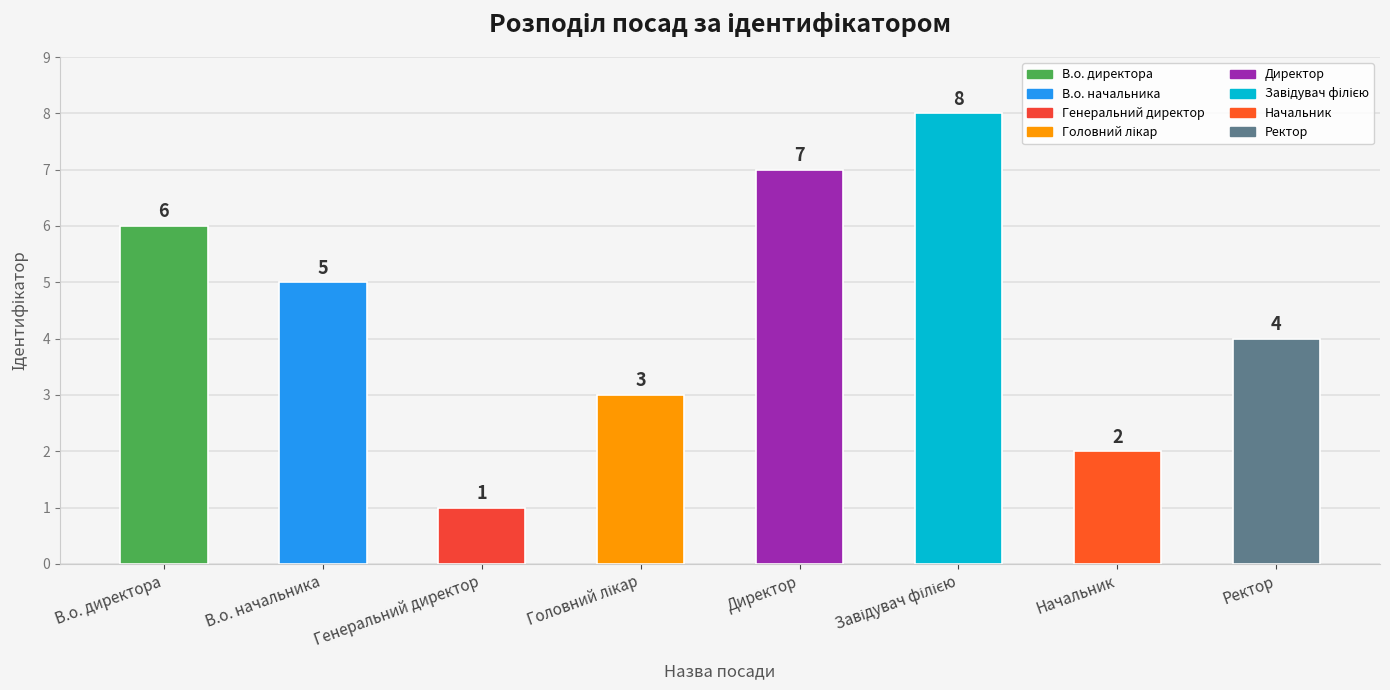

Between В.о. начальника and Ректор, which is larger?

В.о. начальника